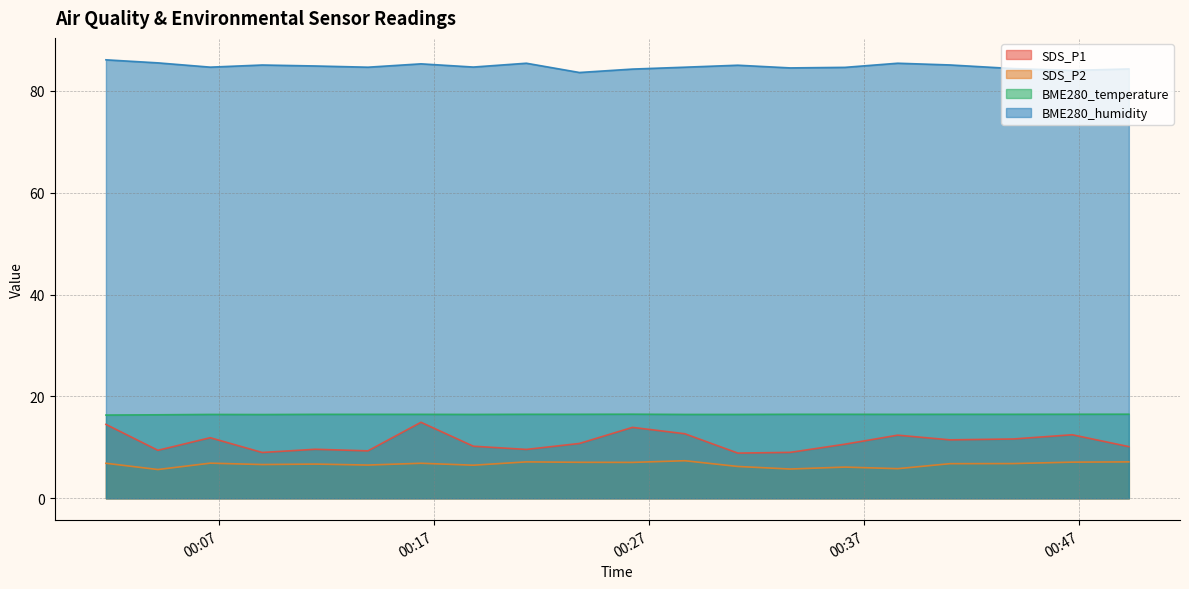

List the series in order of their peak value, lowest first.

SDS_P2, SDS_P1, BME280_temperature, BME280_humidity